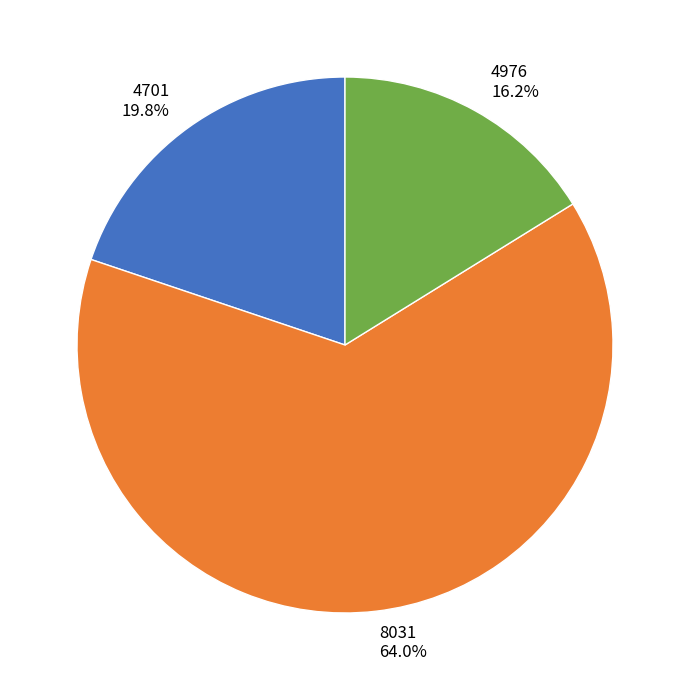

Between 8031 and 4976, which is larger?

8031